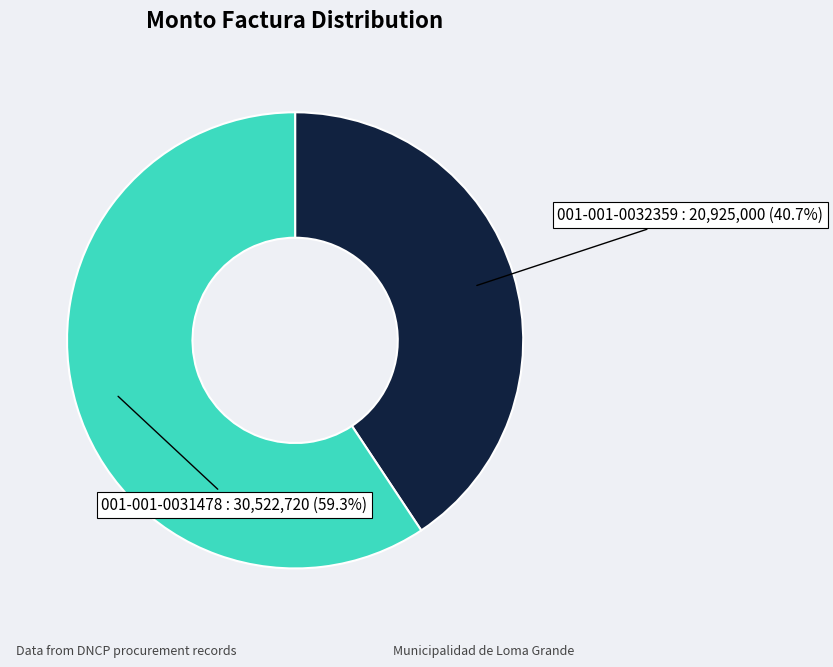

Count the number of slices in the pie.

2